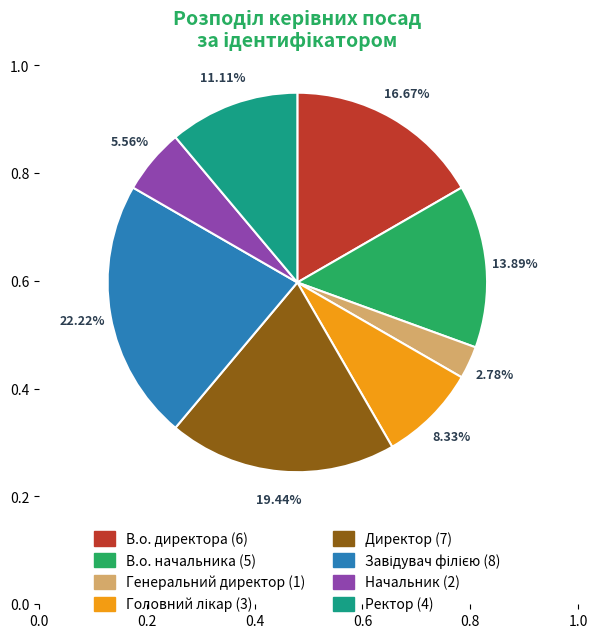

Count the number of slices in the pie.

8